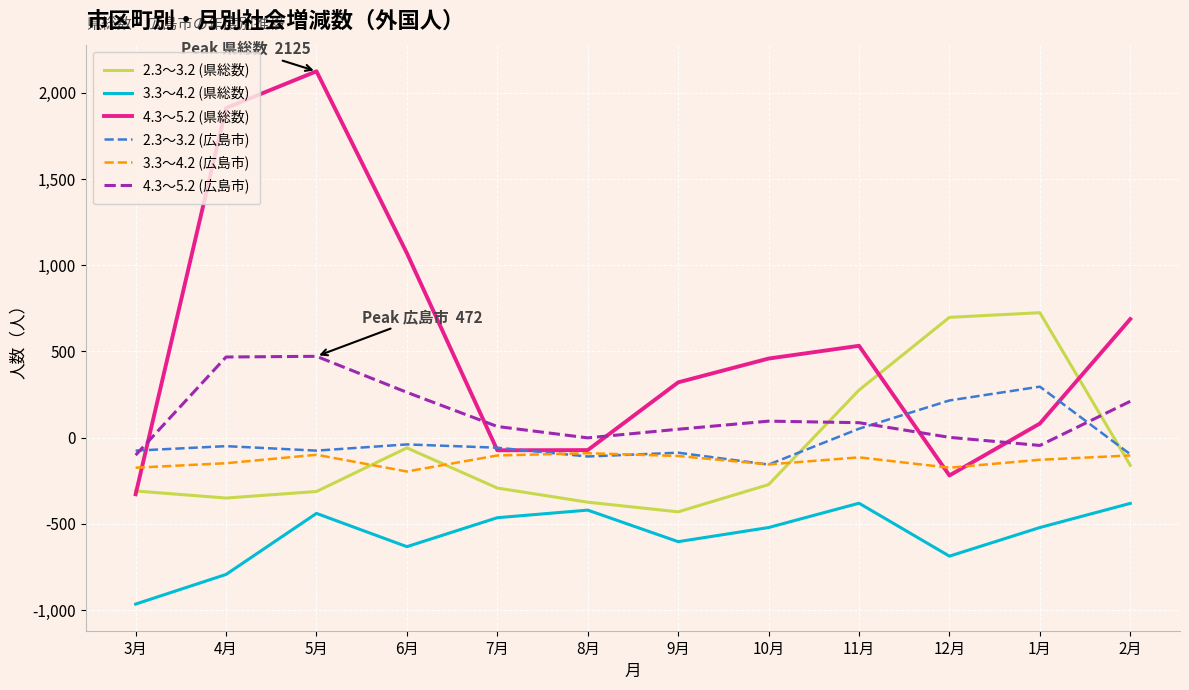

Which series has the widest spread of values?

4.3～5.2 (県総数)